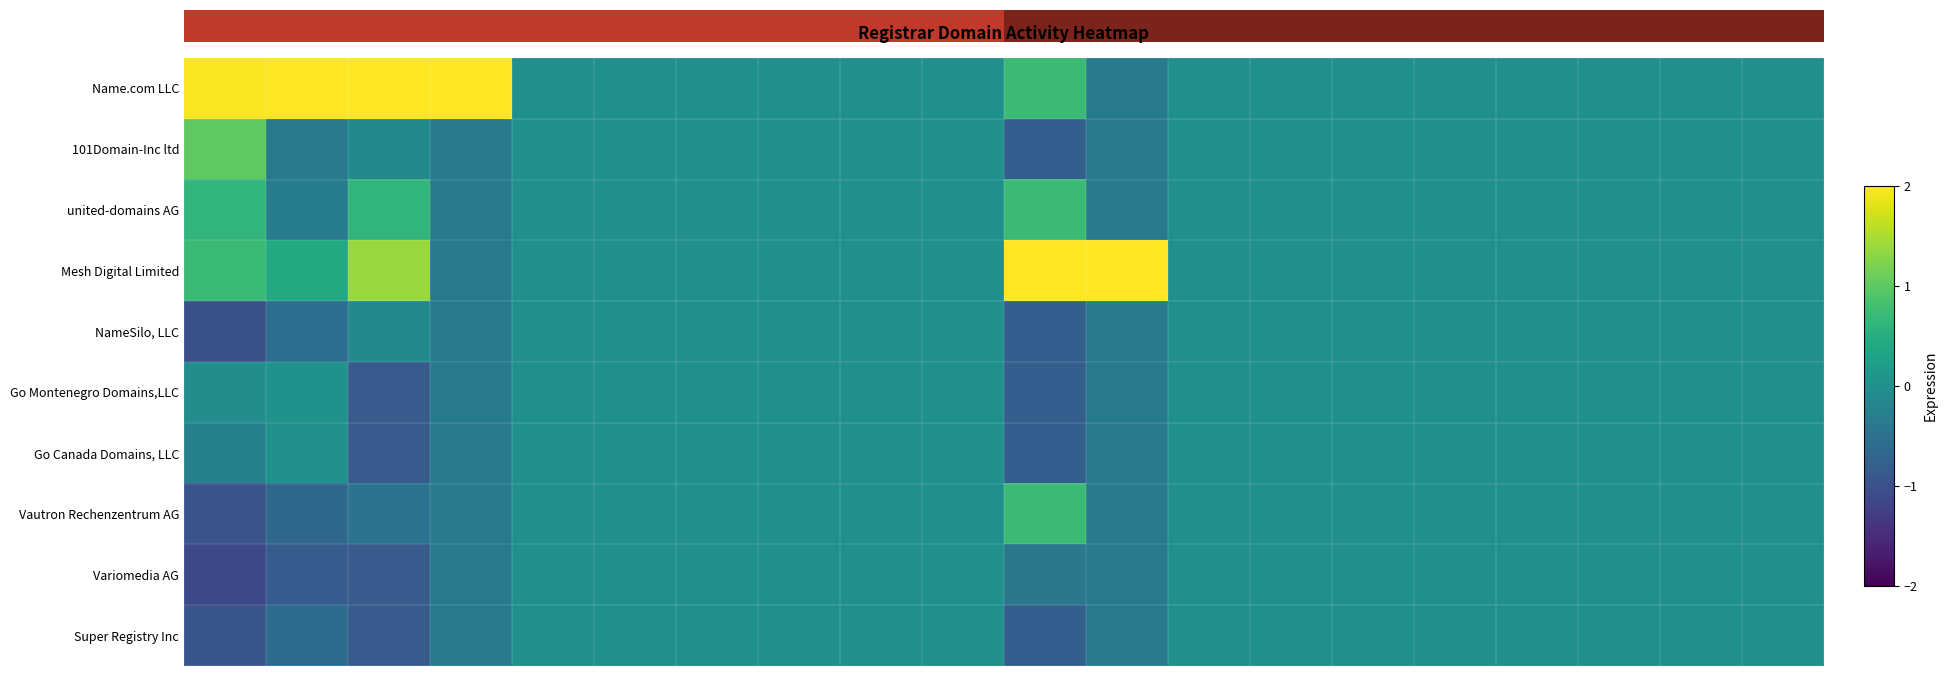

Which has a higher value, 17 or 12?

17